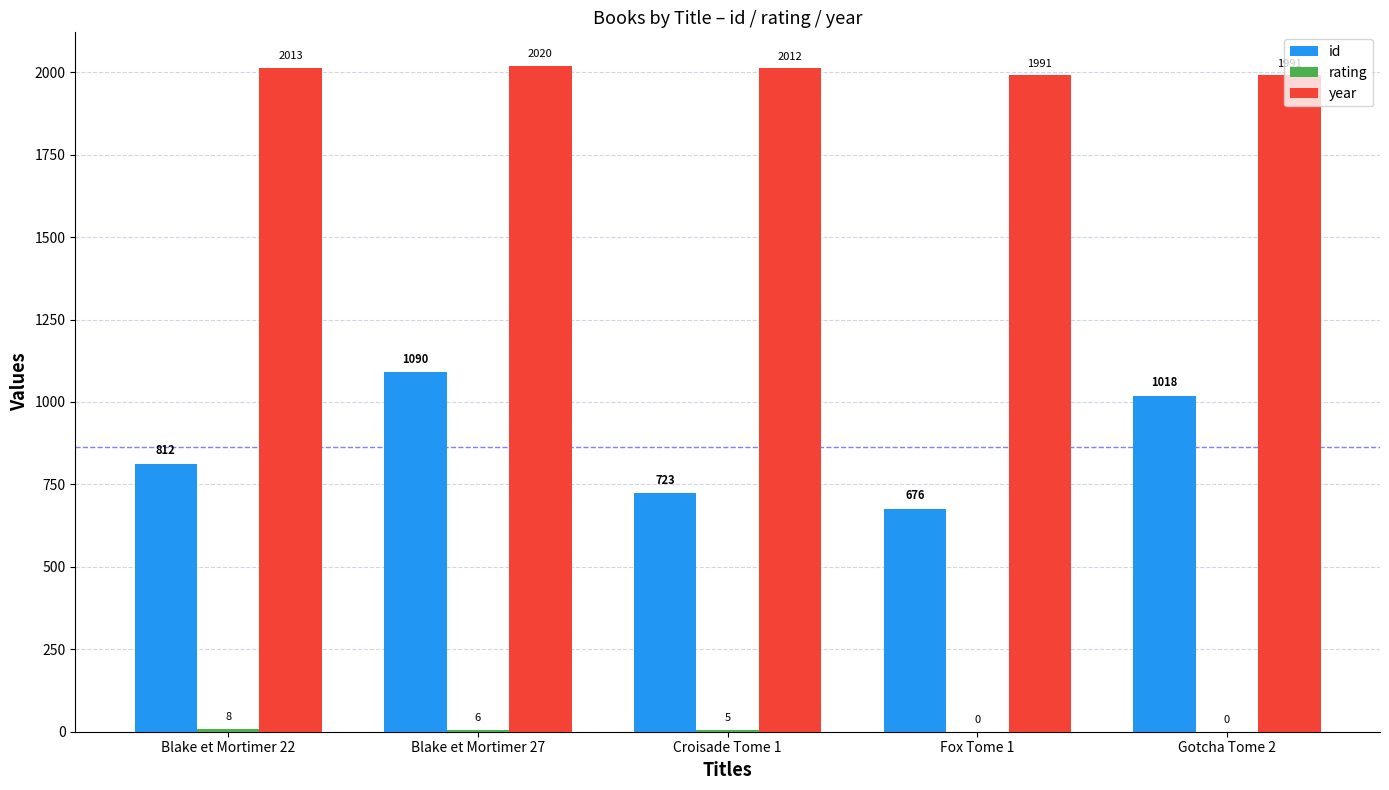

Which series has the largest total across all categories?

year